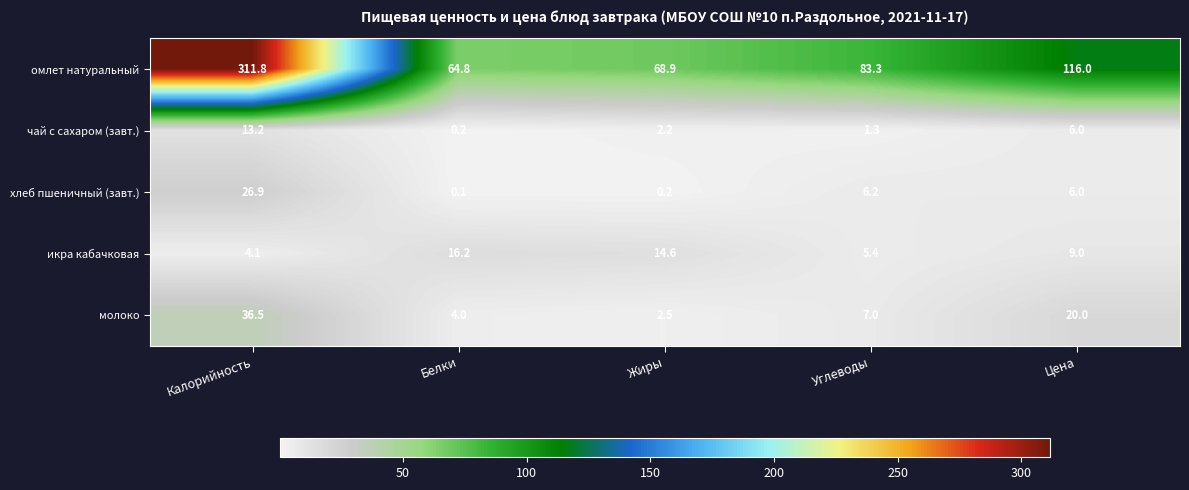

Reading left to right, extract all data points from this chart.

омлет натуральный: Калорийность=311.8	Белки=64.8	Жиры=68.9	Углеводы=83.3	Цена=116.0
чай с сахаром (завт.): Калорийность=13.2	Белки=0.2	Жиры=2.2	Углеводы=1.3	Цена=6.0
хлеб пшеничный (завт.): Калорийность=26.9	Белки=0.1	Жиры=0.2	Углеводы=6.2	Цена=6.0
икра кабачковая: Калорийность=4.1	Белки=16.2	Жиры=14.6	Углеводы=5.4	Цена=9.0
молоко: Калорийность=36.5	Белки=4.0	Жиры=2.5	Углеводы=7.0	Цена=20.0